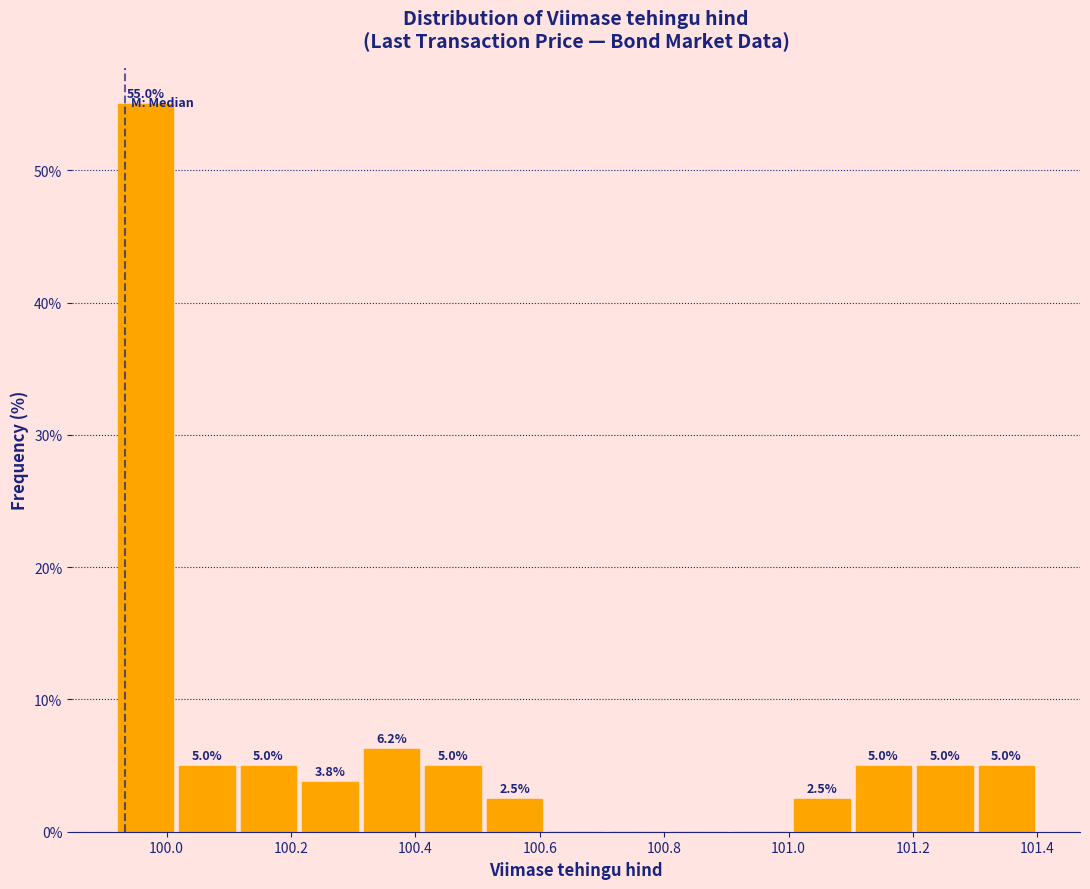

Which range on the x-axis has the tallest bar?

99.92 to 100.02